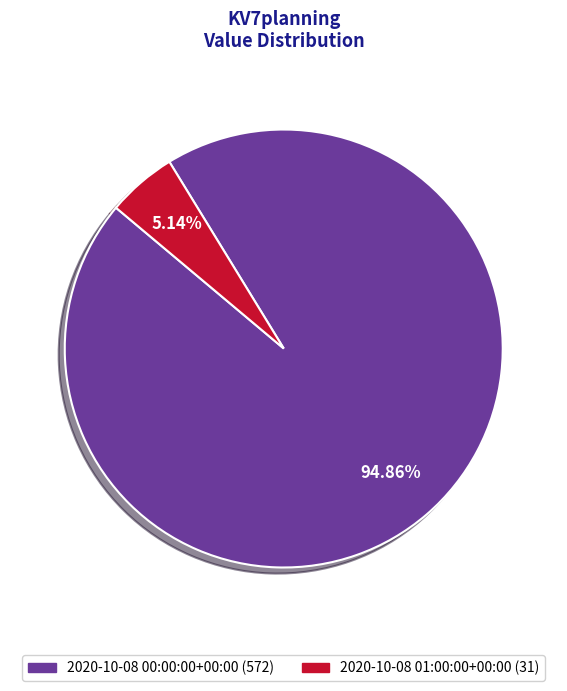

To the nearest percent, what portion does 2020-10-08 00:00:00+00:00 represent?

95%